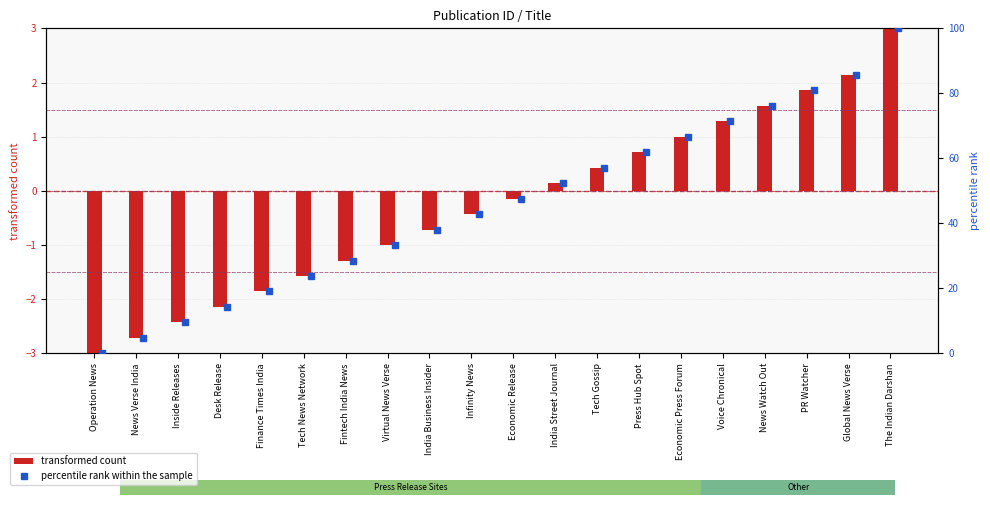

Which label corresponds to the largest value in the chart?

The Indian Darshan